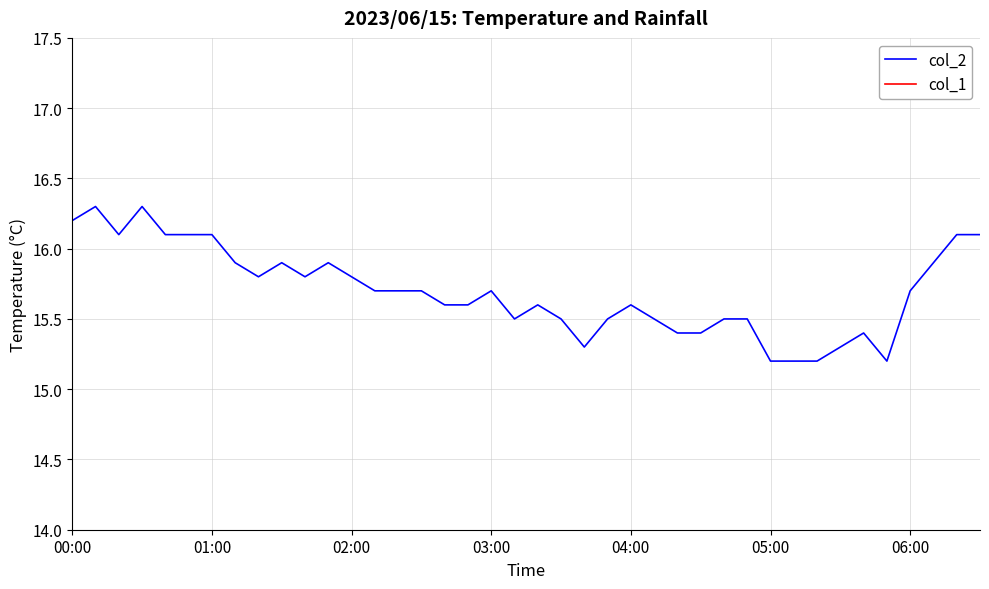

Does the chart have visible grid lines?

Yes